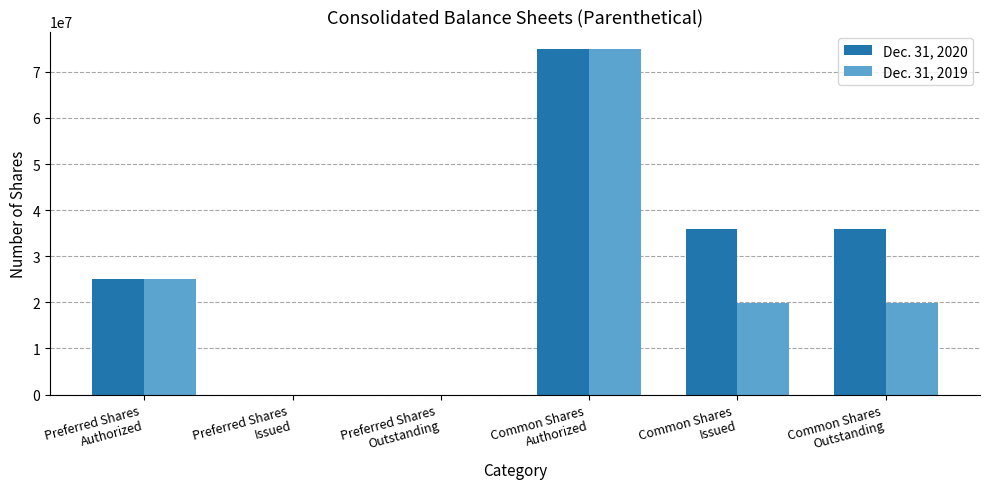

Which series has the largest total across all categories?

Dec. 31, 2020